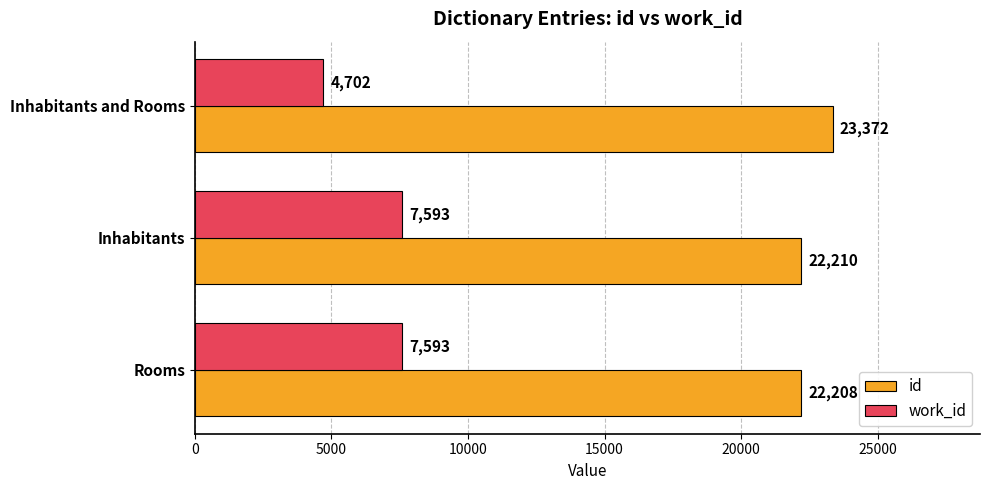

What are all the series names shown in the legend?

id, work_id